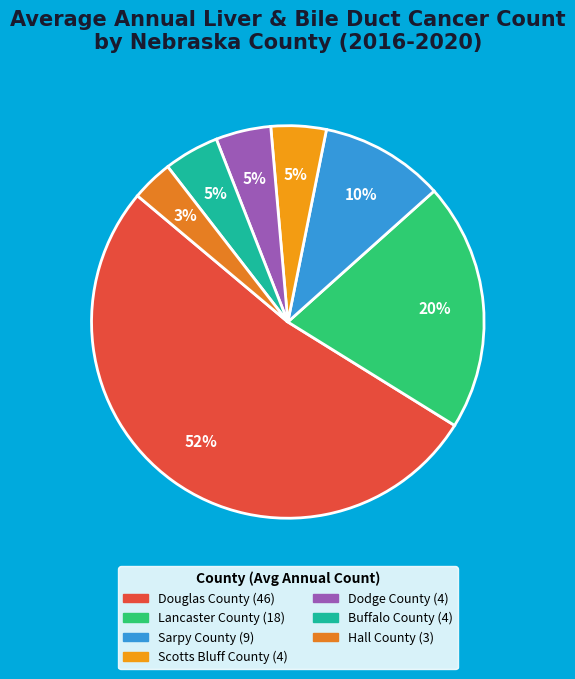

To the nearest percent, what is the difference between the Hall County and Buffalo County slice percentages?

1%